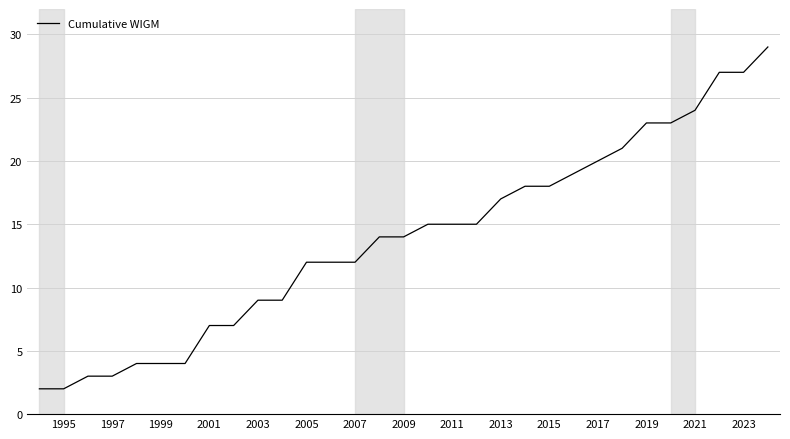

What is the difference between the maximum and minimum values?

27